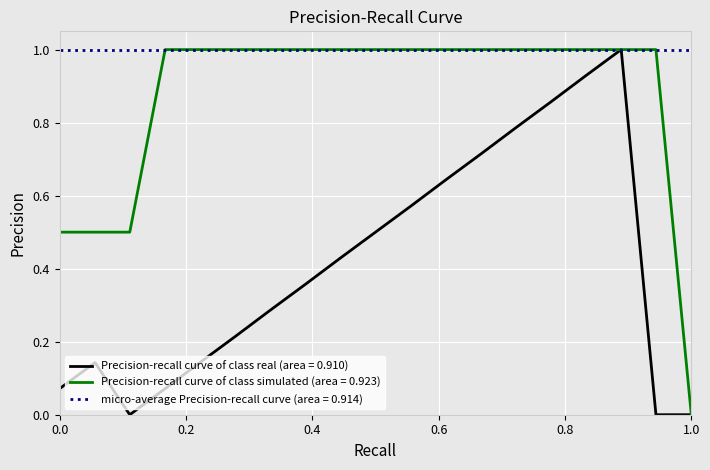

Which series has the largest total across all categories?

micro-average Precision-recall curve (area = 0.914)